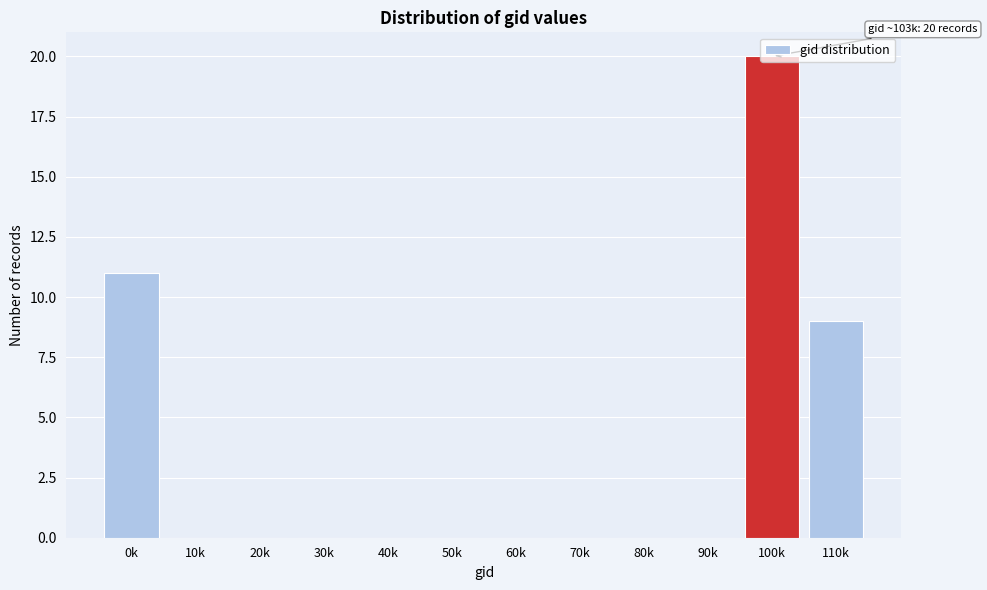

Which category has the highest value across all series?

100k